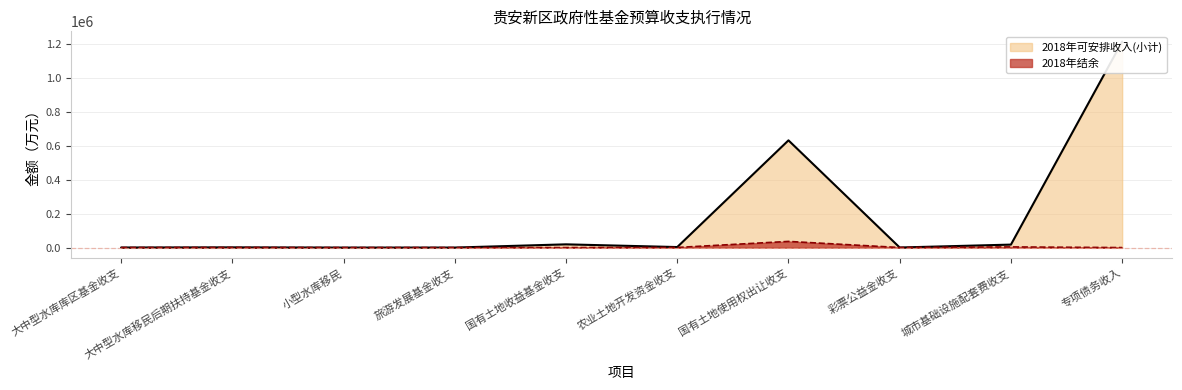

Reading right to left, transcribe all the data shown in this chart.

2018年可安排收入(小计): 专项债务收入=1212509	城市基础设施配套费收支=17522	彩票公益金收支=420	国有土地使用权出让收支=631293	农业土地开发资金收支=3073	国有土地收益基金收支=19056	旅游发展基金收支=93	小型水库移民=18	大中型水库移民后期扶持基金收支=1295	大中型水库库区基金收支=415
2018年结余: 专项债务收入=0	城市基础设施配套费收支=3843	彩票公益金收支=394	国有土地使用权出让收支=36259	农业土地开发资金收支=676	国有土地收益基金收支=0	旅游发展基金收支=5	小型水库移民=3	大中型水库移民后期扶持基金收支=464	大中型水库库区基金收支=204